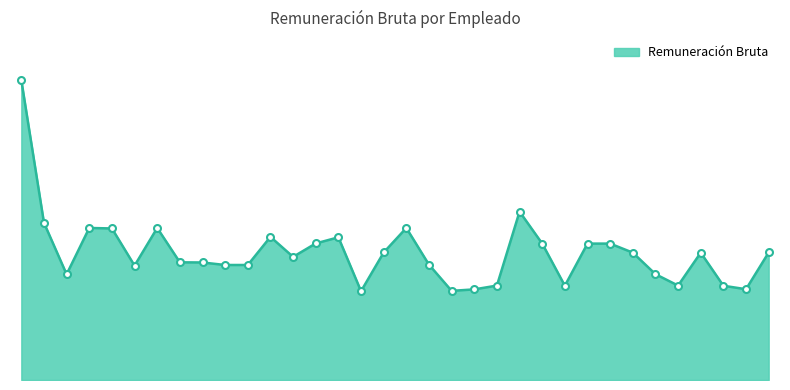

What is the average value?

14088.2